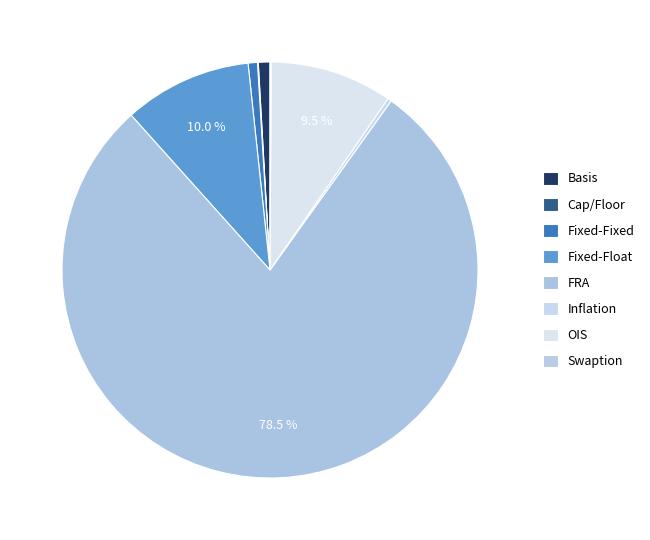

How many slices are in this pie chart?

8